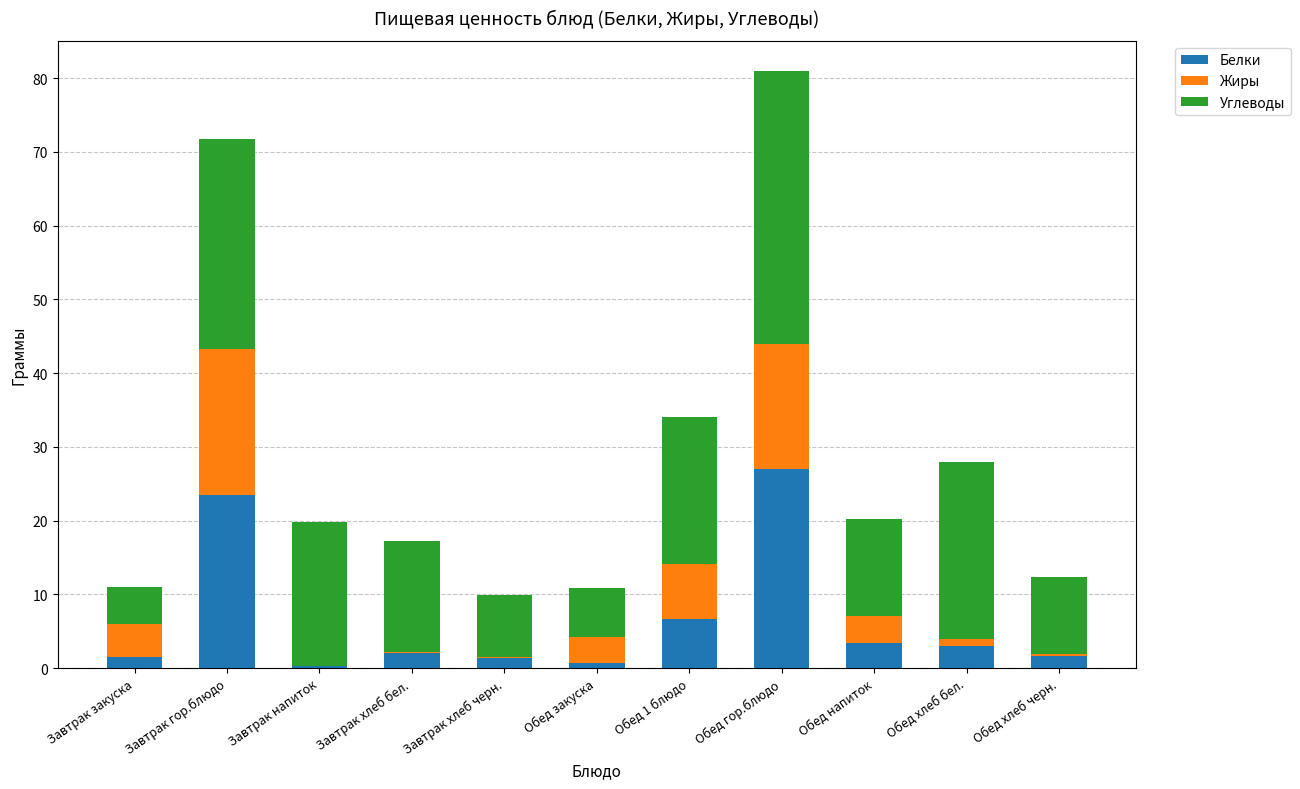

At which category is the sum across all series the highest?

Обед гор.блюдо